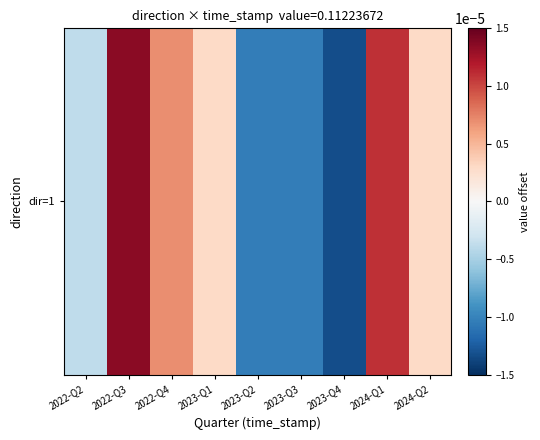

Where is the data nearest to the value 0?

2023-Q1